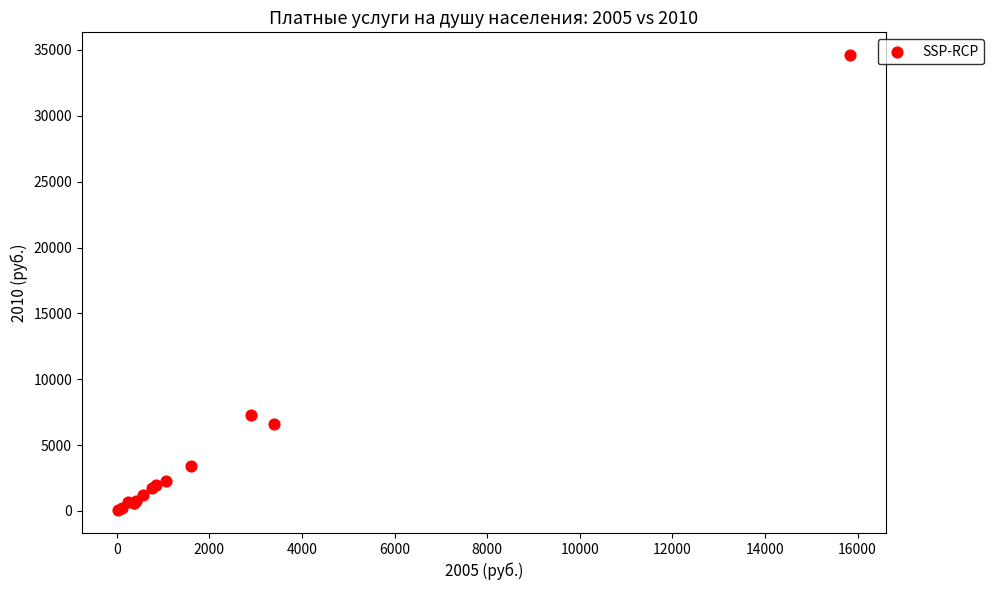

What Y value in the scatter plot is closest to 17331?

7318.2